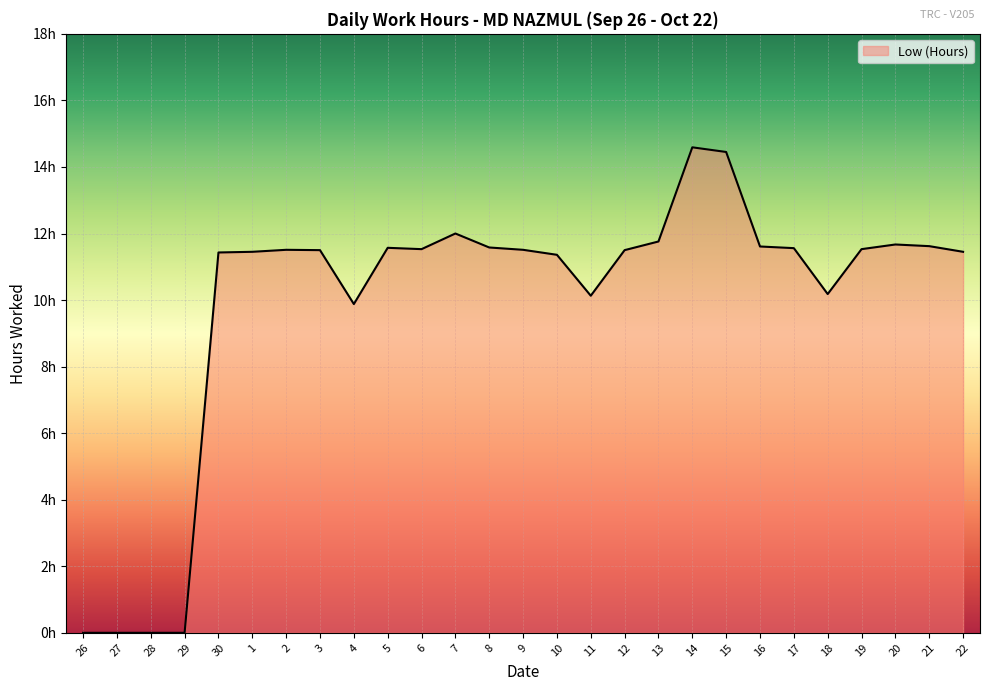

Does the chart have visible grid lines?

Yes